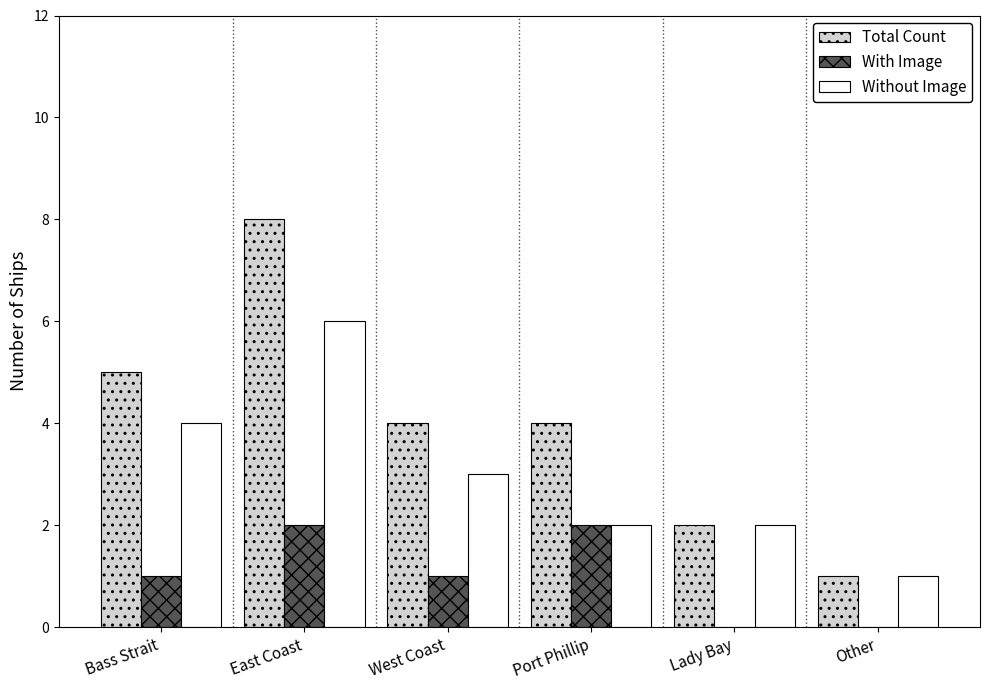

What value does the Total Count series have at East Coast?

8